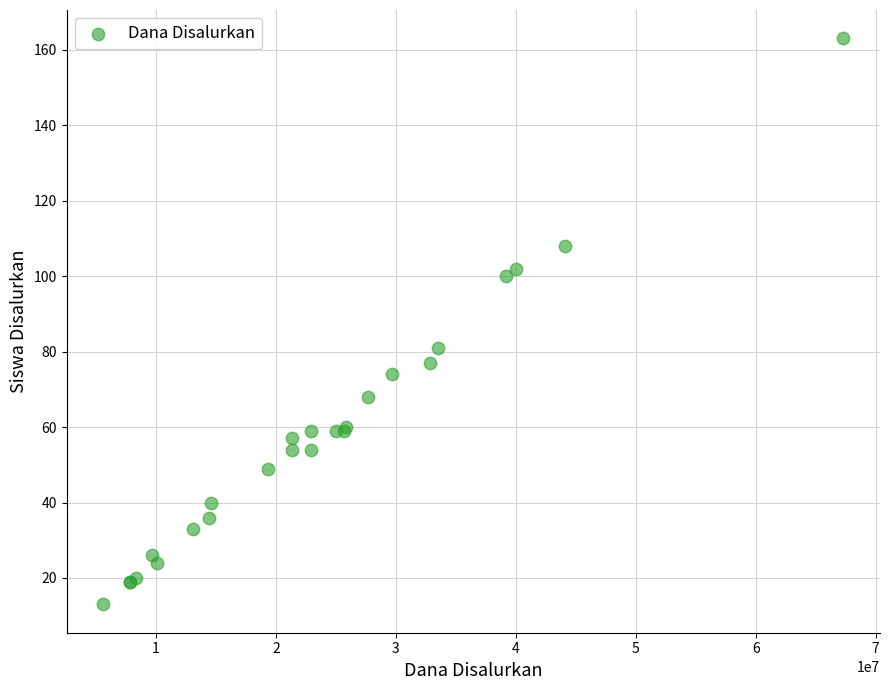

What Y value in the scatter plot is closest to 88?

81